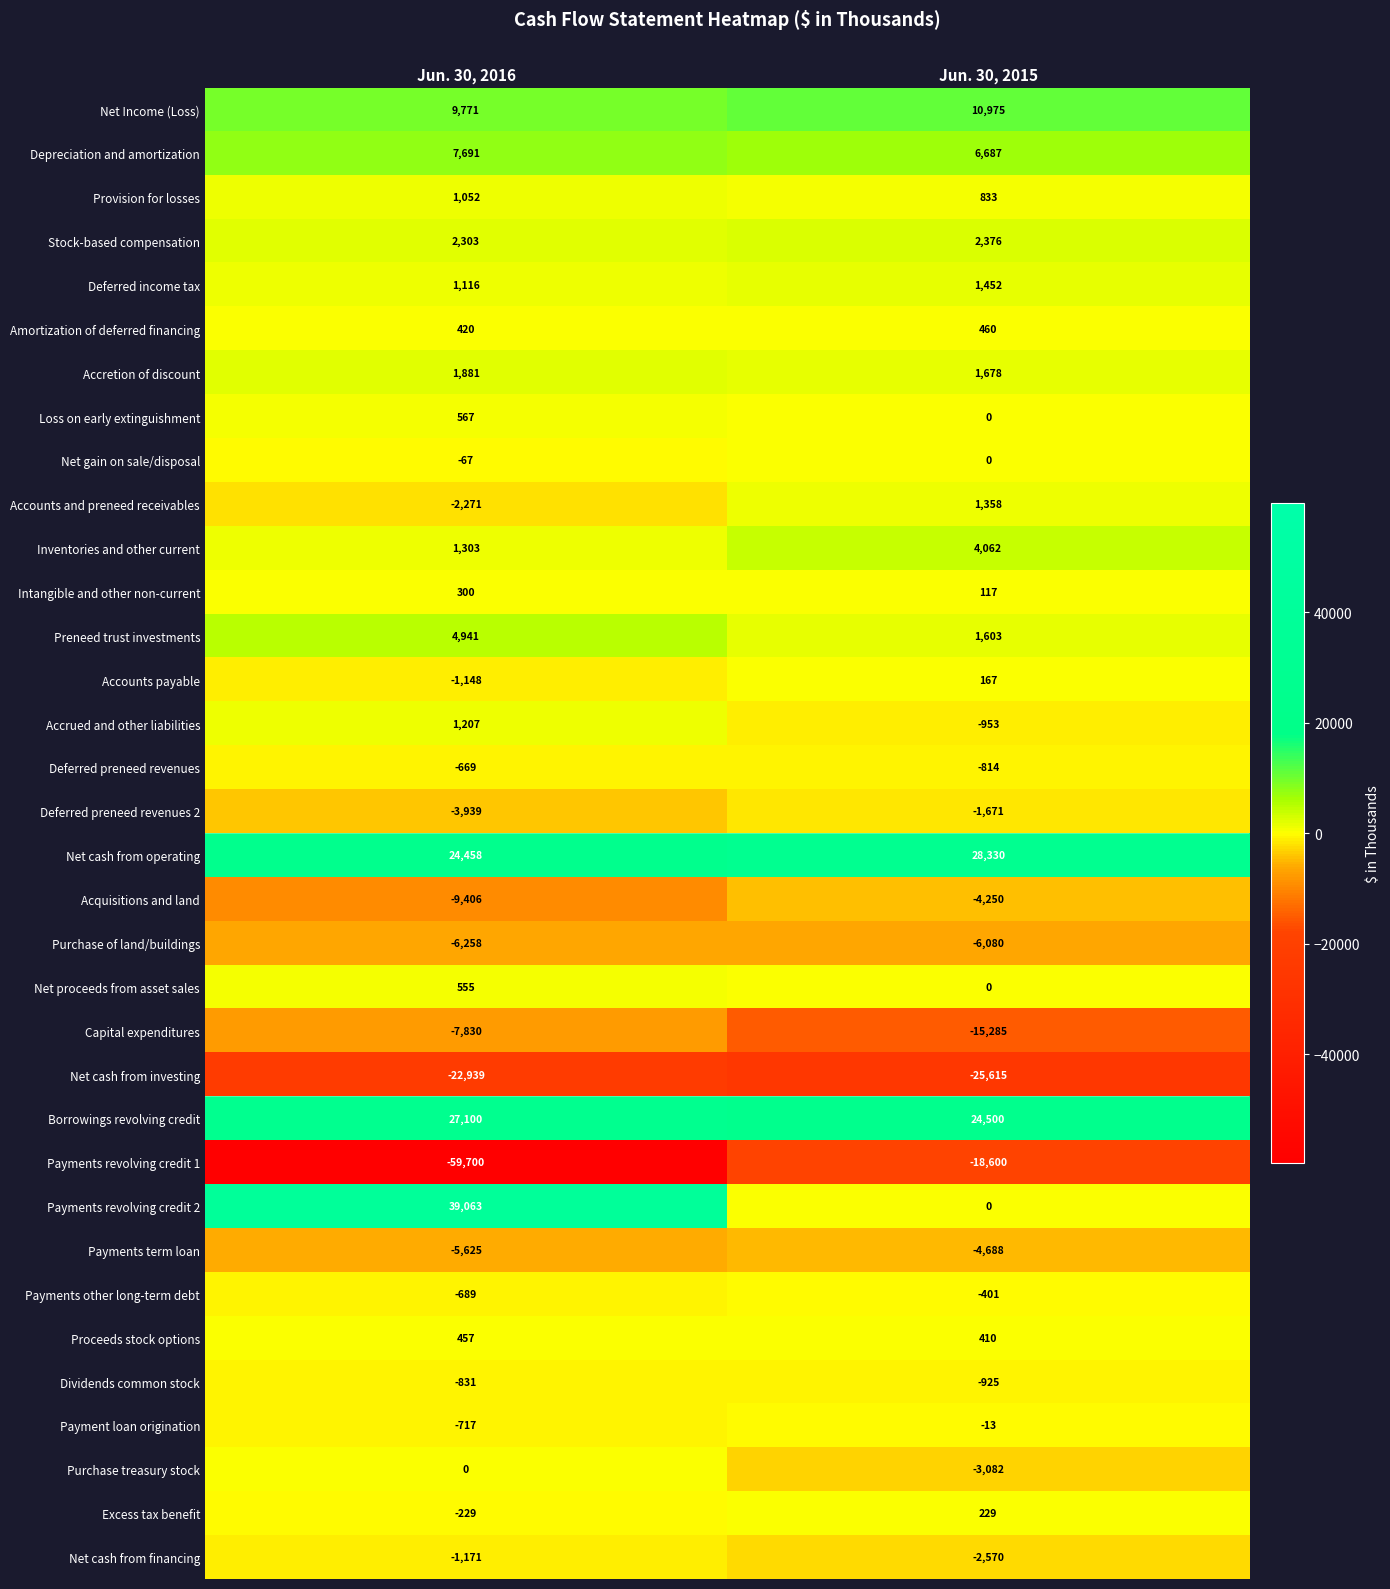

Rank the categories by Acquisitions and land value from highest to lowest.

Jun. 30, 2015, Jun. 30, 2016